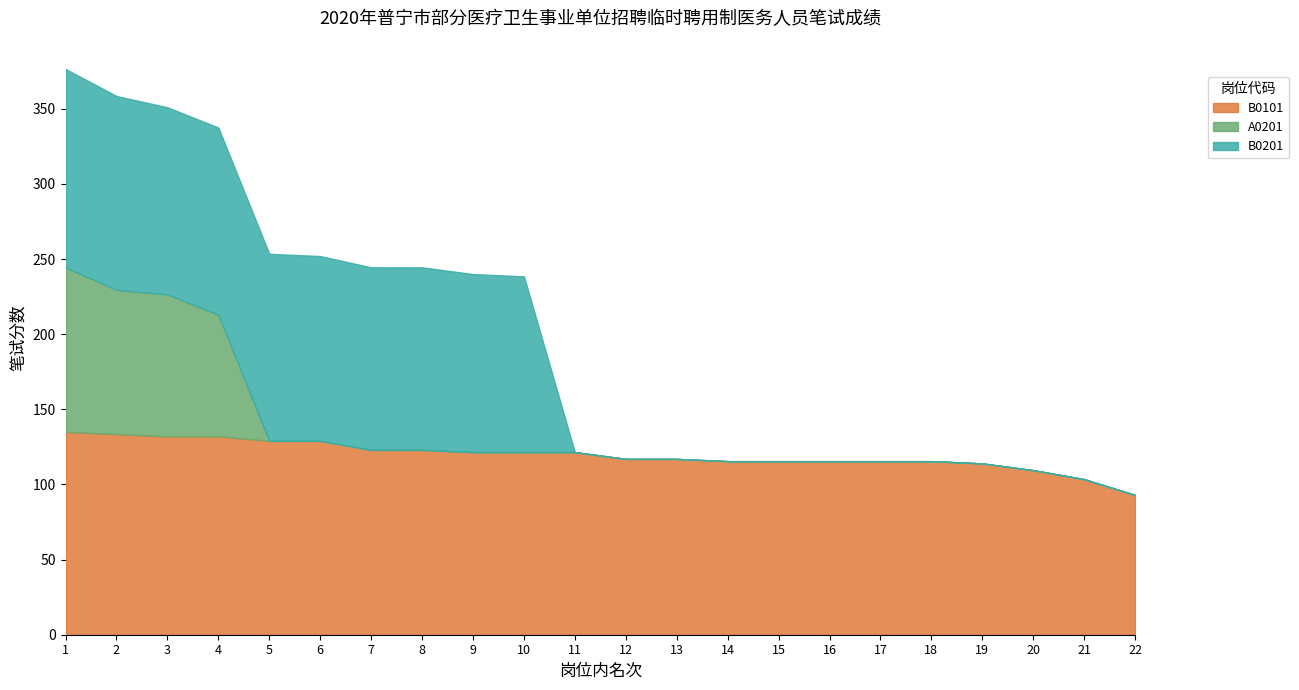

Between 3 and 10, which series saw the biggest shift?

A0201